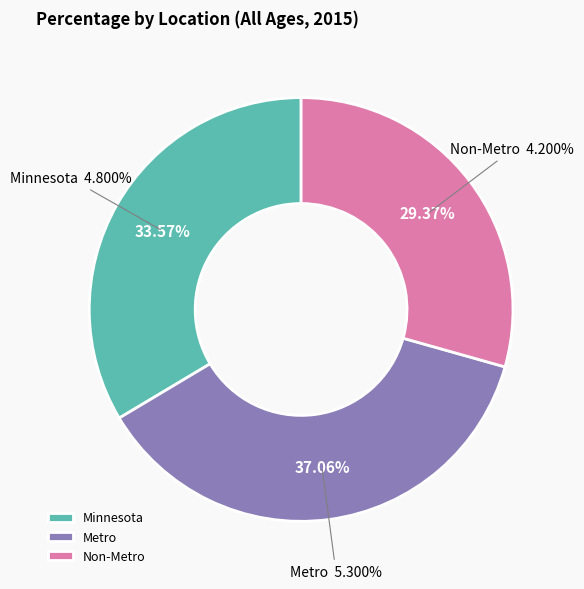

To the nearest percent, what is the combined percentage of Metro and Non-Metro?

66%